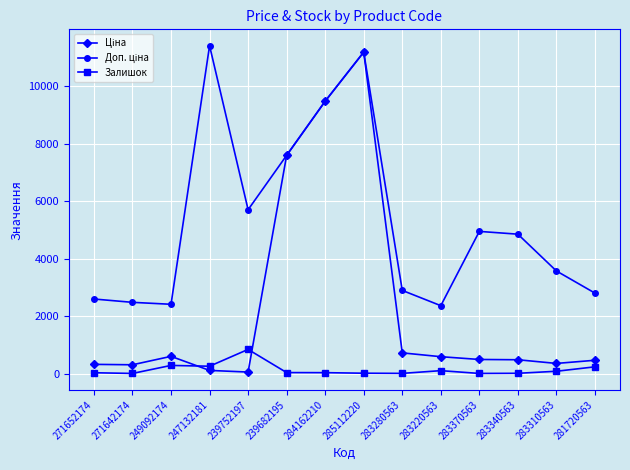

How many distinct data groups are displayed?

3